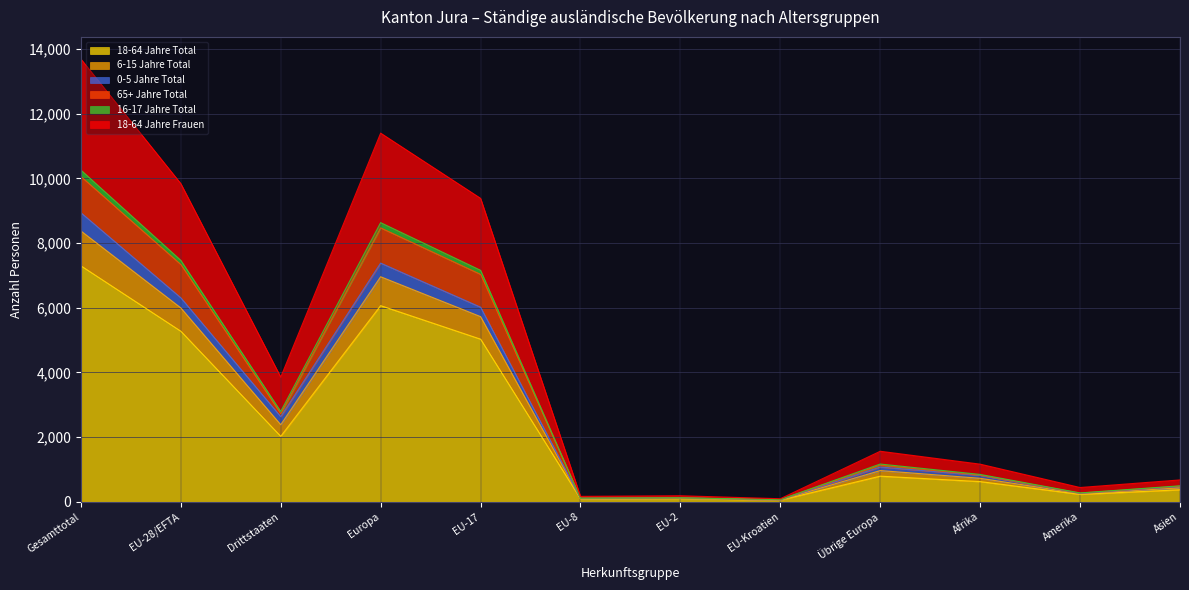

At how many categories does at least one series exceed 1918?

5